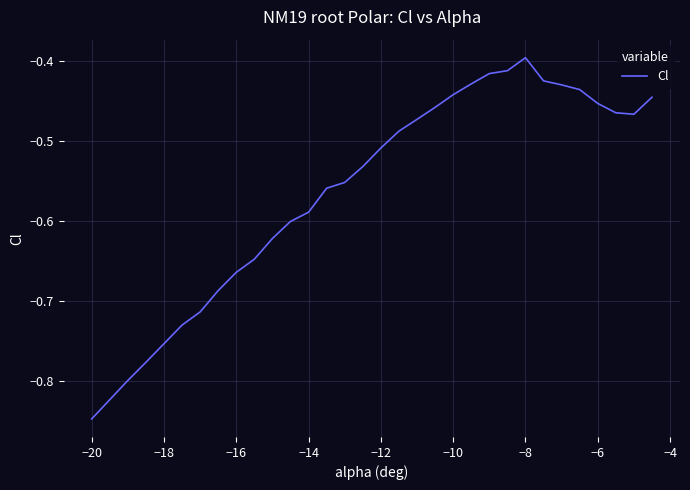

How many points are lower than both their immediate neighbors (excluding endpoints)?

1